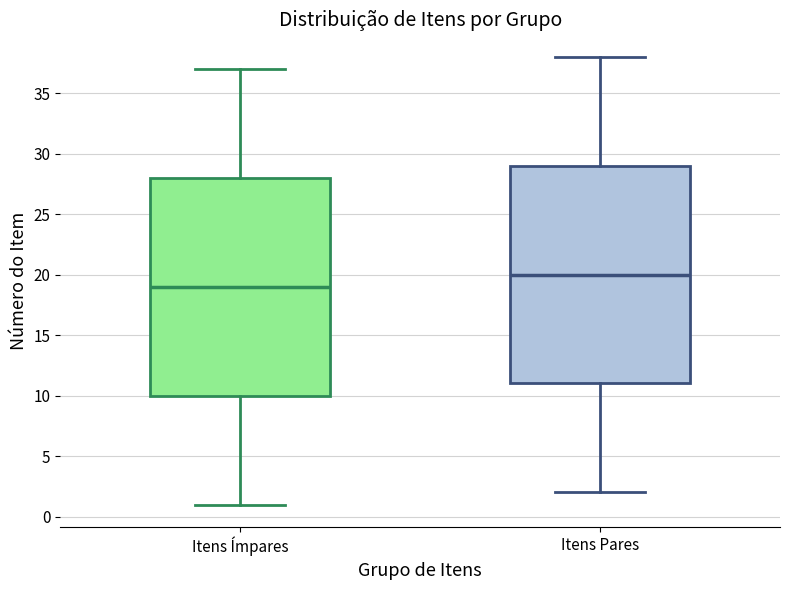

Reading left to right, read every box against the y-axis: the position of its median line, the range the box covers, and the ends of its whiskers. The values are not printed on the chart, so give them approximately, as read against the axis.

Itens Ímpares: median 19, box 10 to 28, whiskers 1 to 37
Itens Pares: median 20, box 11 to 29, whiskers 2 to 38